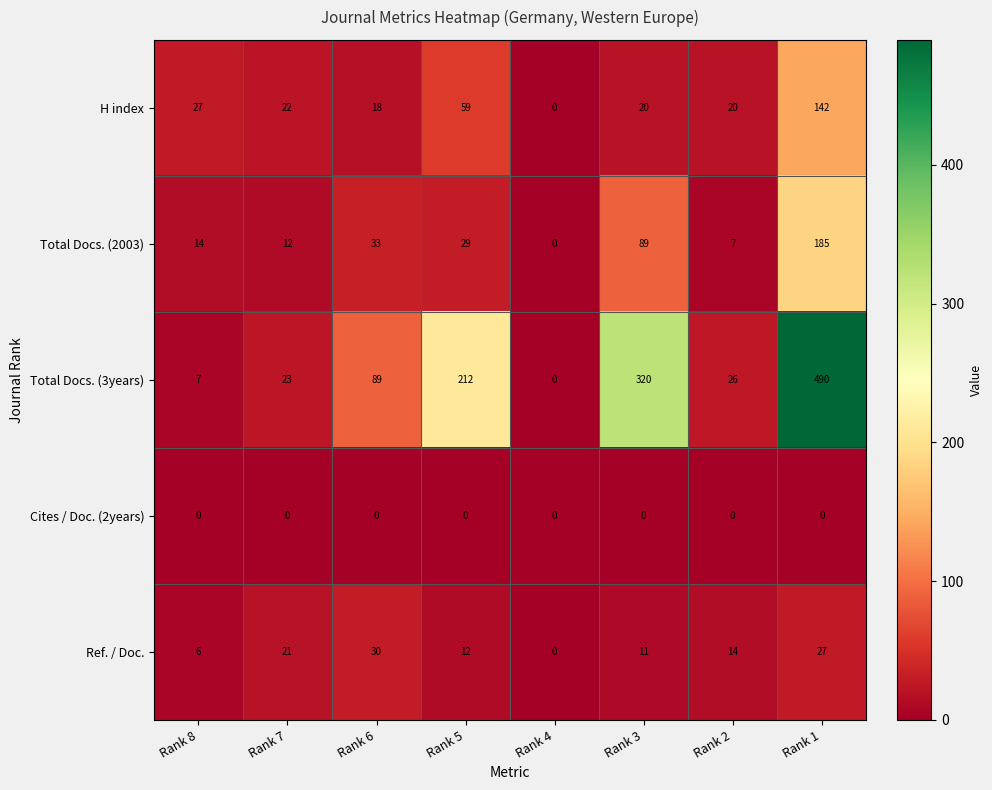

What is the total value across all series at Rank 1?

844